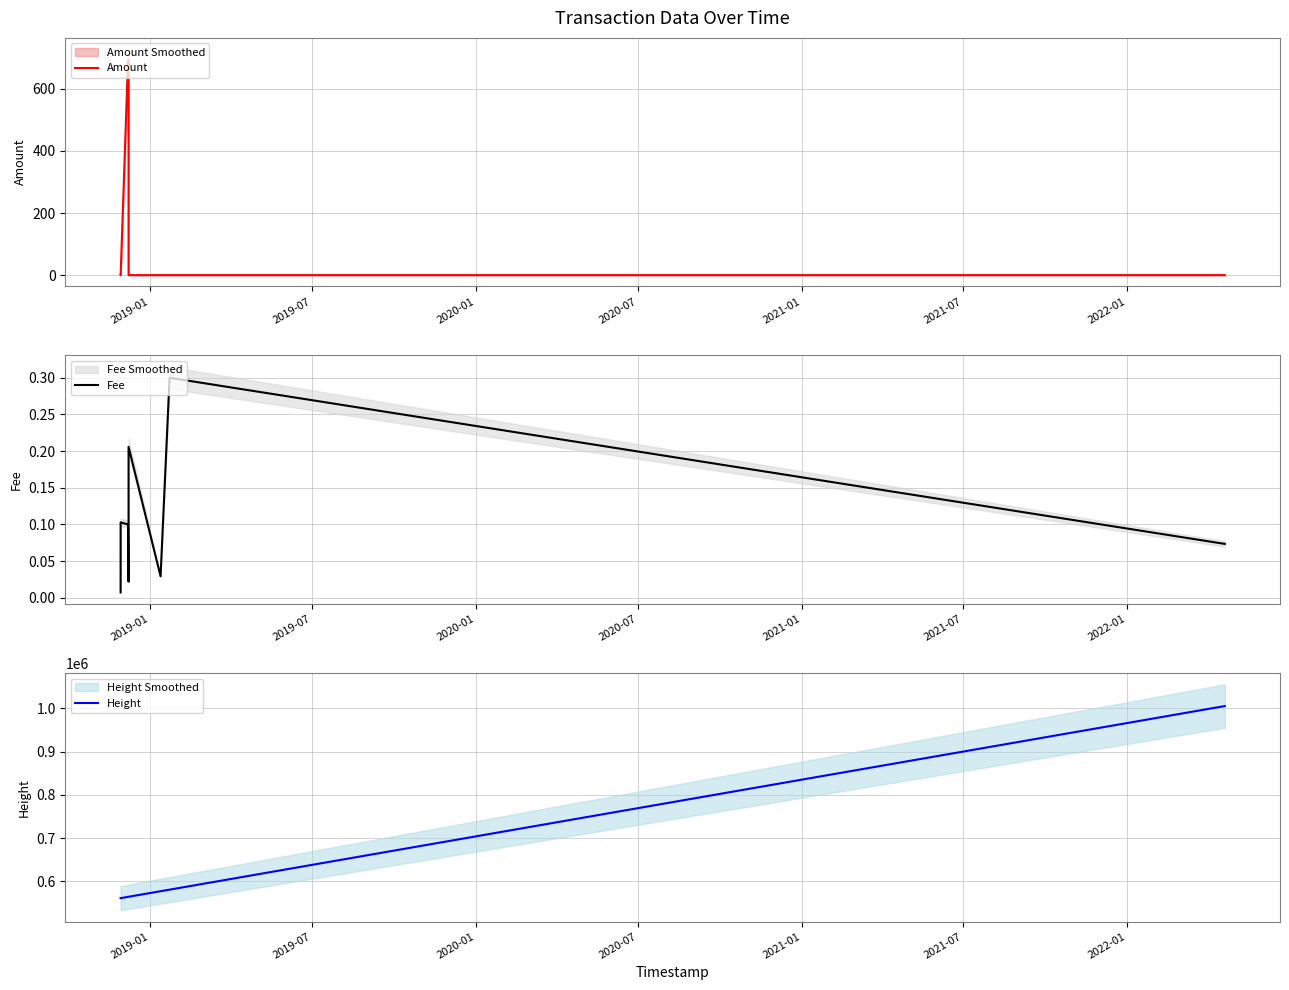

Which series has the largest total across all categories?

Height